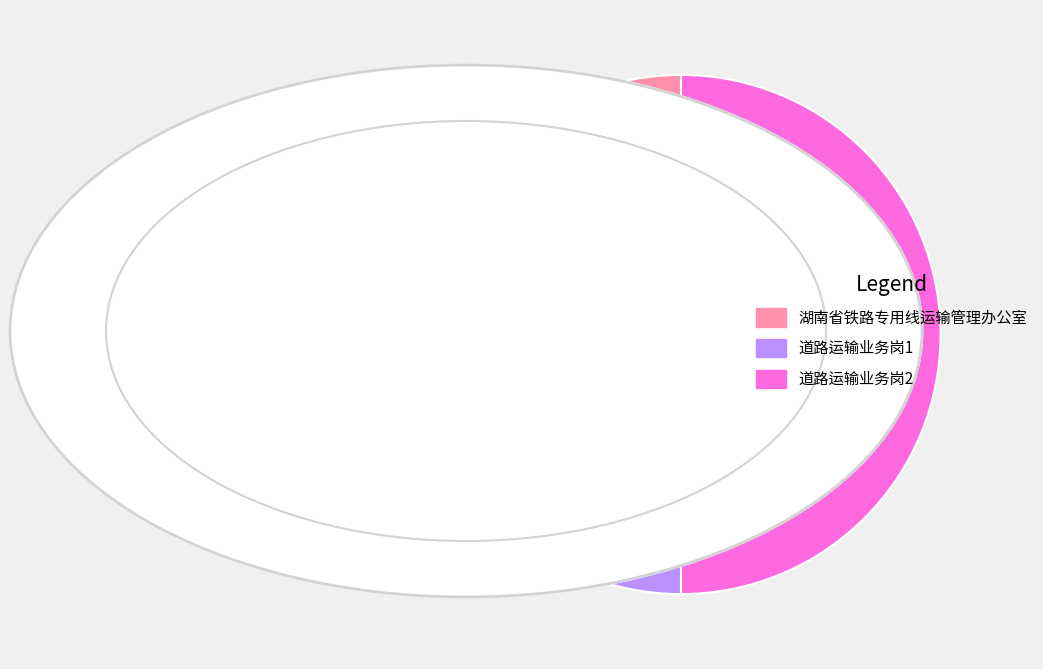

Combined, do 道路运输业务岗2 and 湖南省铁路专用线运输管理办公室 account for over 50%?

Yes